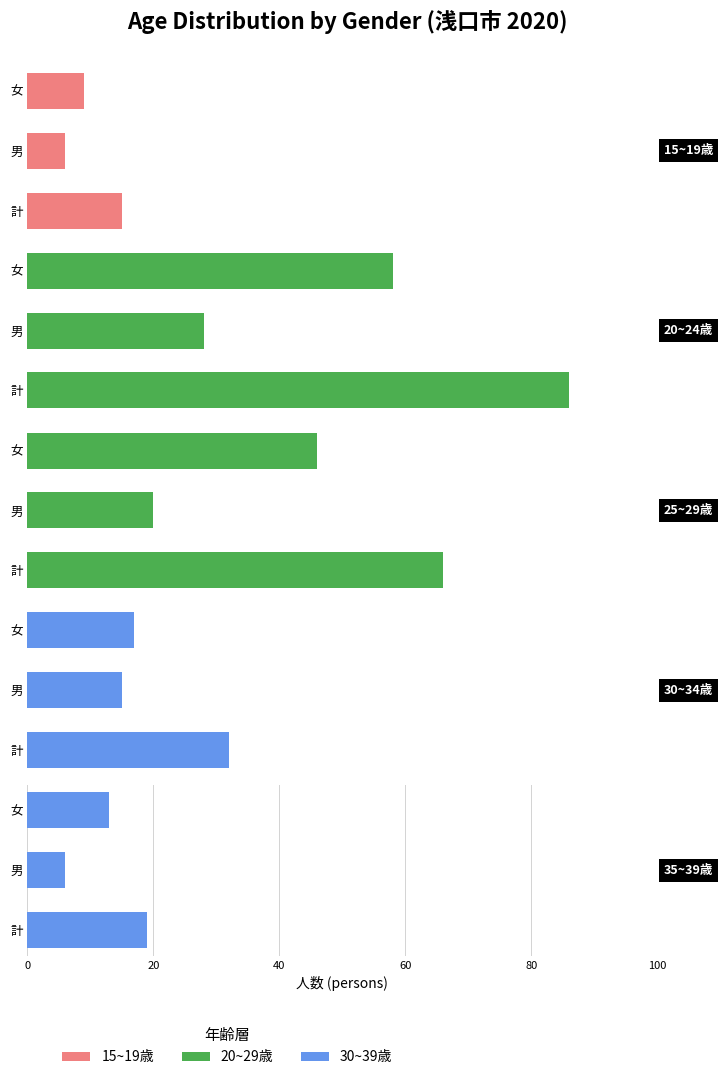

What is the value of the 35~39歳 bar at the 1st from the left?

19